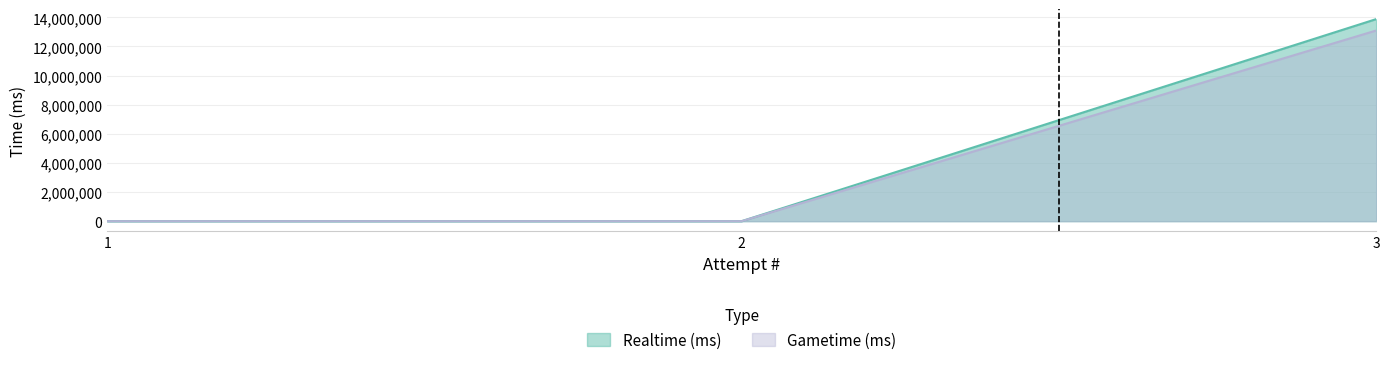

What is the total value across all series at 3?

26977818